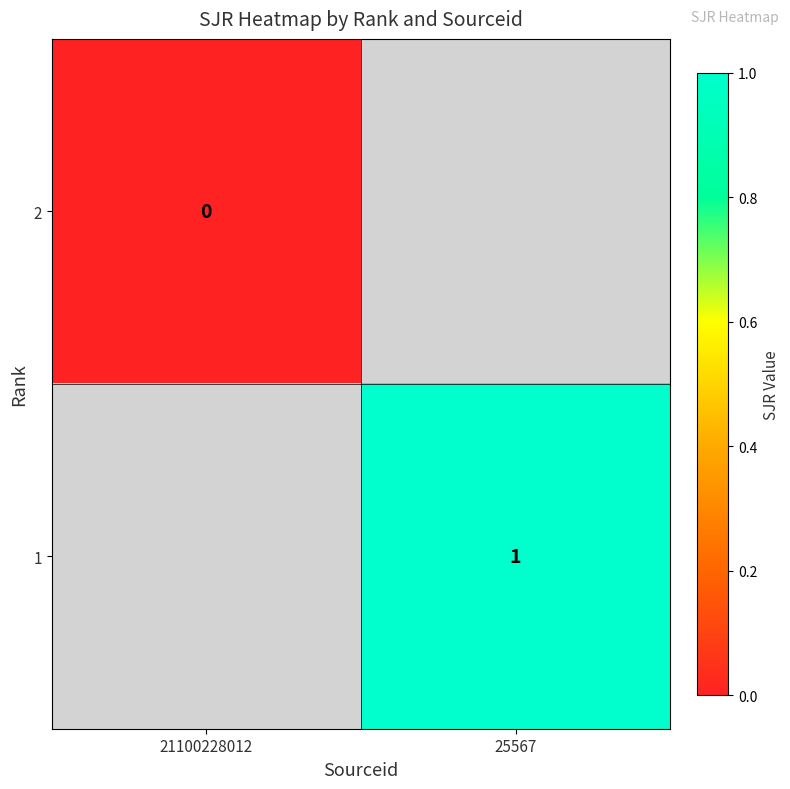

The value of 1 at 25567 is 1. True or false?

True